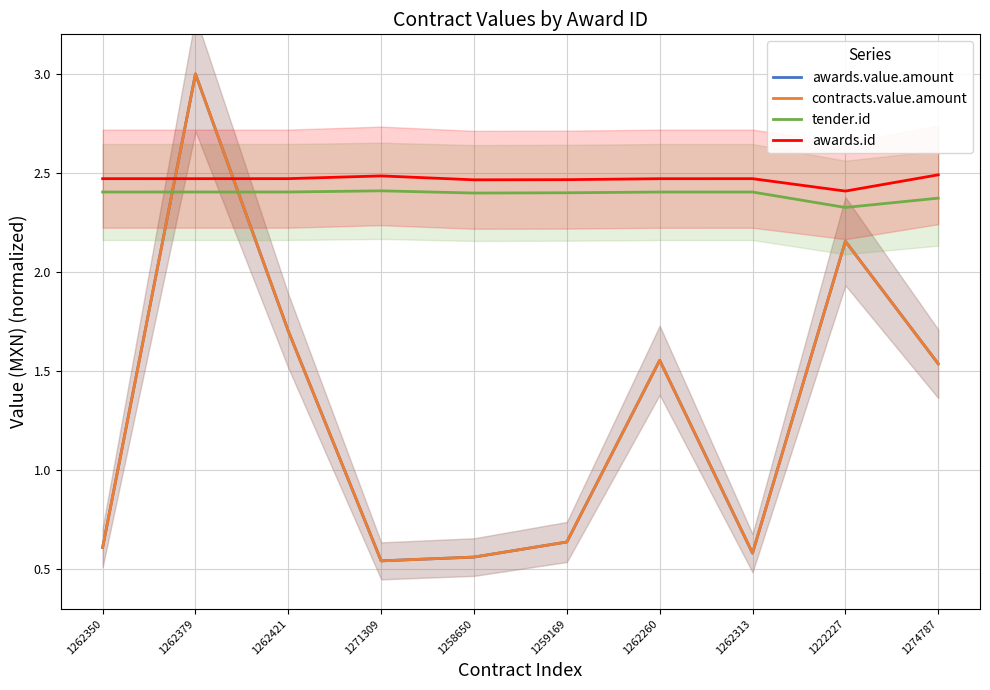

What is the maximum value shown in the chart?

3.0